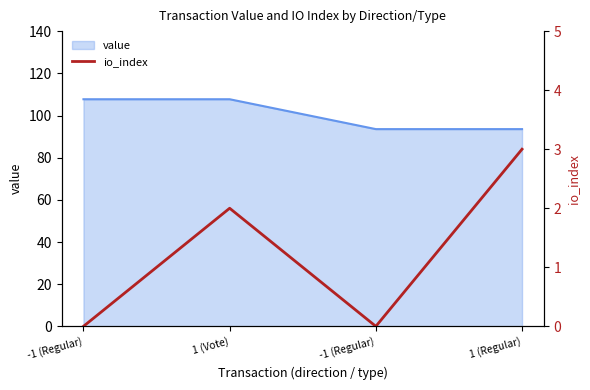

Which label corresponds to the smallest value in the chart?

-1 (Regular)